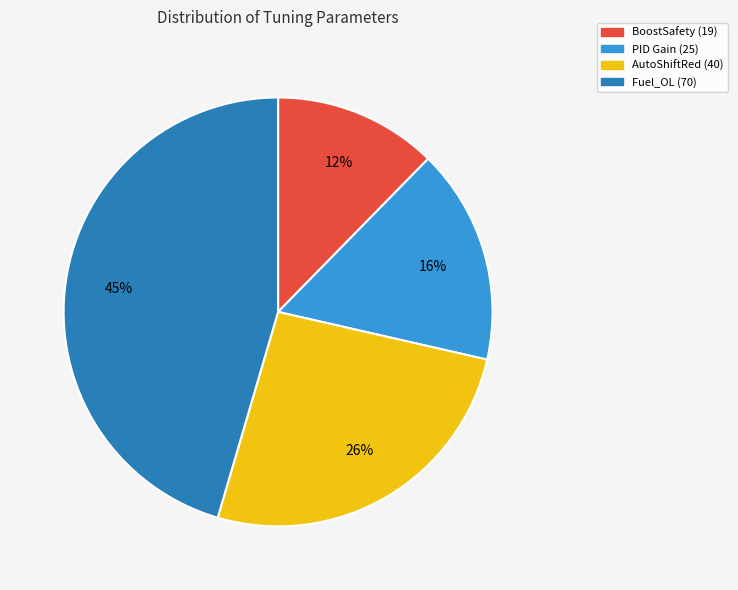

Approximately how many times larger is the value at BoostSafety (19) compared to Fuel_OL (70)?

0.3